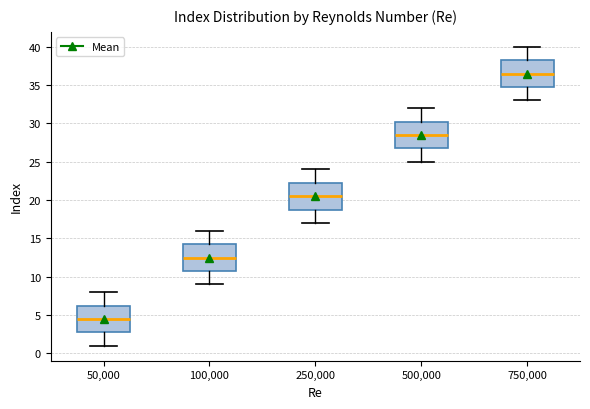

Which box has the lowest median line?

50,000